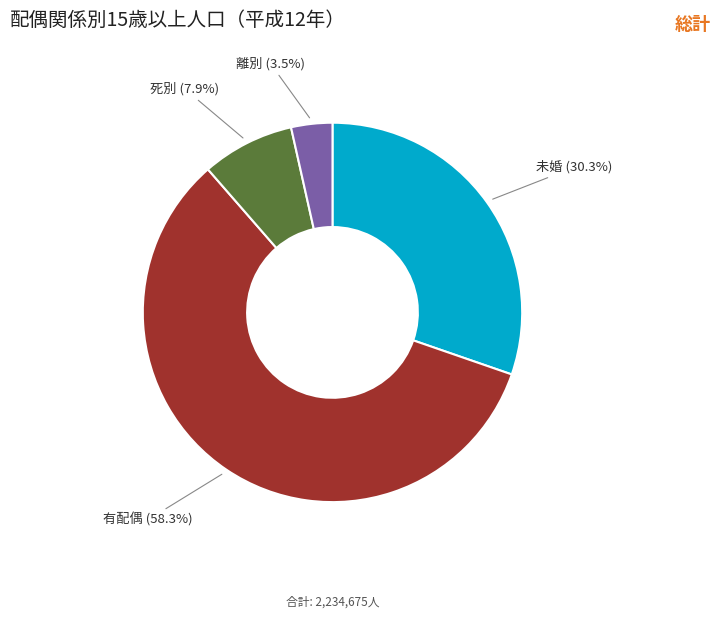

Is there any slice that represents more than half of the pie?

Yes